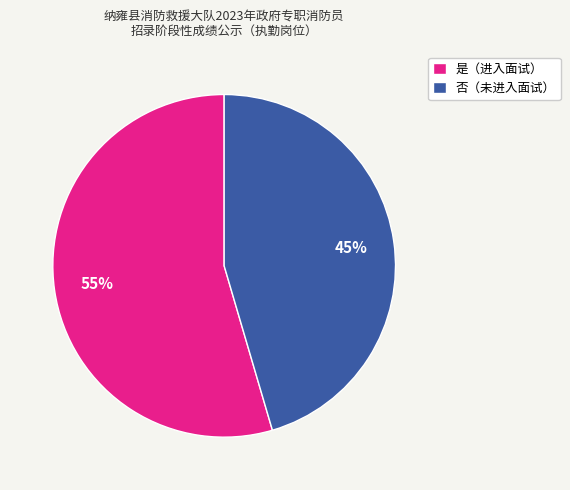

What percentage is the 是（进入面试） slice, to the nearest percent?

55%